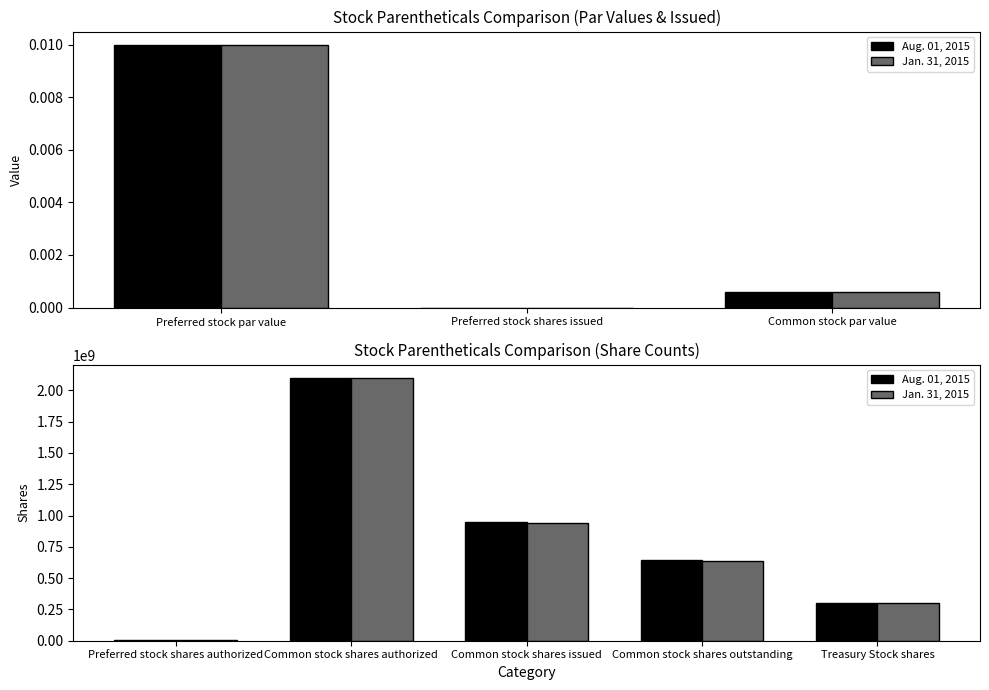

What is the difference between the second highest and second lowest values in the Aug. 01, 2015 series?

643528252